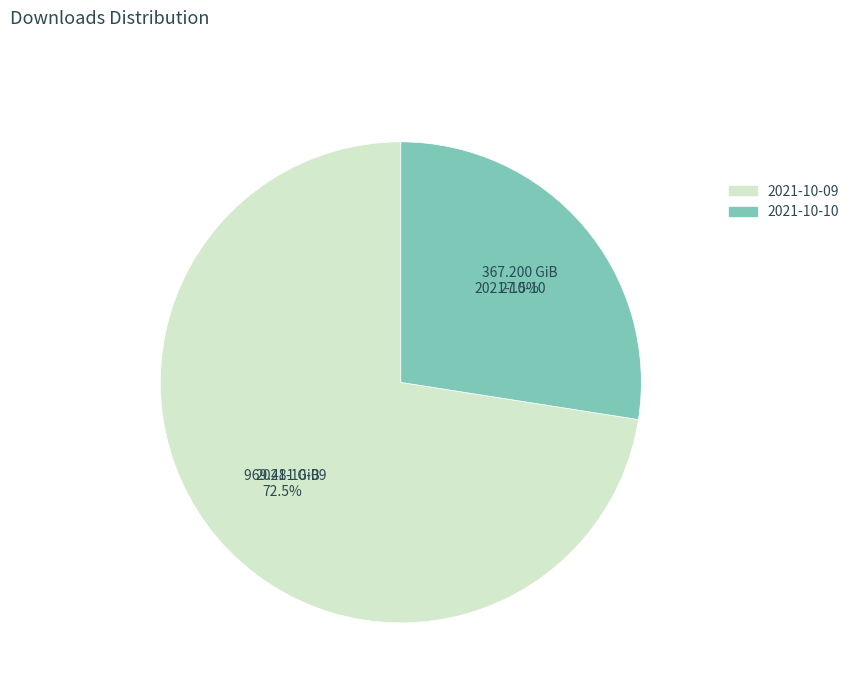

Rank the categories by value from highest to lowest.

2021-10-09, 2021-10-10